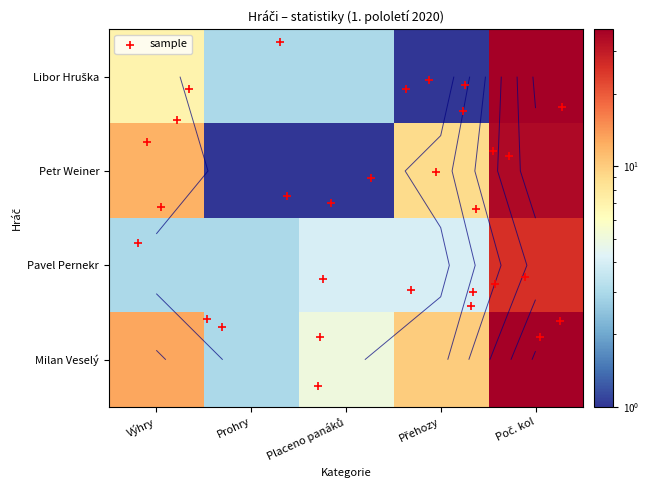

At which label is Petr_Weiner closest to 17?

Výhry